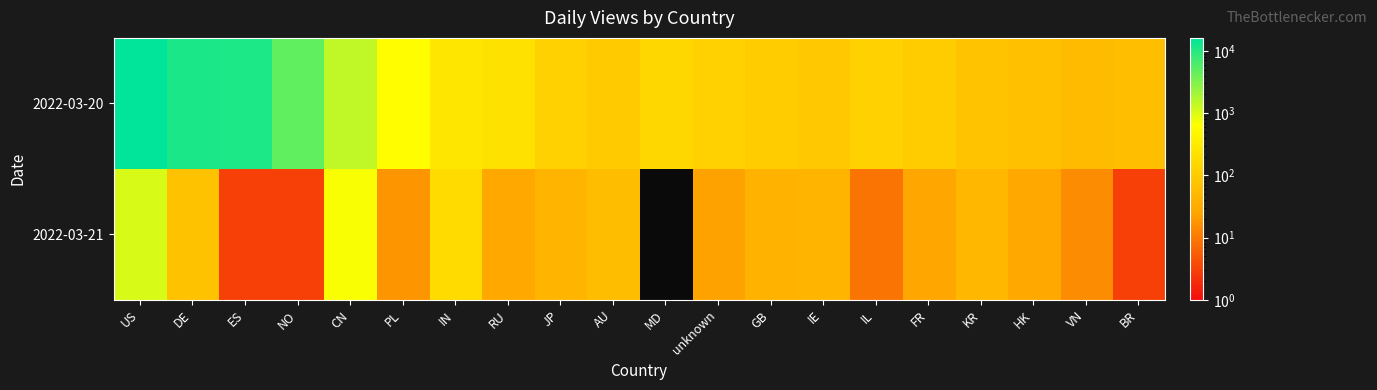

Reading right to left, list all the values displayed in this chart.

2022-03-20: BR=63	VN=56	HK=67	KR=76	FR=105	IL=122	IE=88	GB=102	unknown=123	MD=152	AU=94	JP=120	RU=224	IN=265	PL=610	CN=1406	NO=4803	ES=11220	DE=11444	US=16127
2022-03-21: BR=3	VN=15	HK=28	KR=48	FR=26	IL=9	IE=44	GB=40	unknown=24	MD=0	AU=60	JP=43	RU=29	IN=178	PL=18	CN=675	NO=3	ES=3	DE=73	US=1057